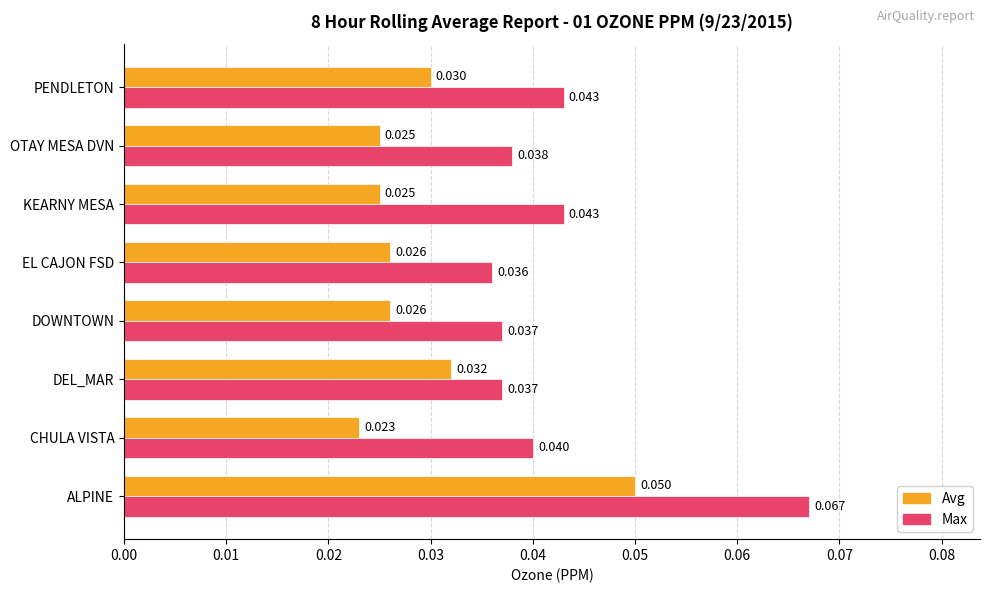

Which series has the widest spread of values?

Max